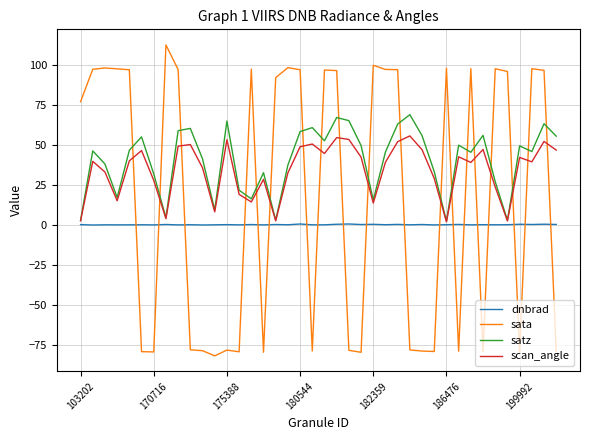

Which series has the largest range (max minus min)?

sata